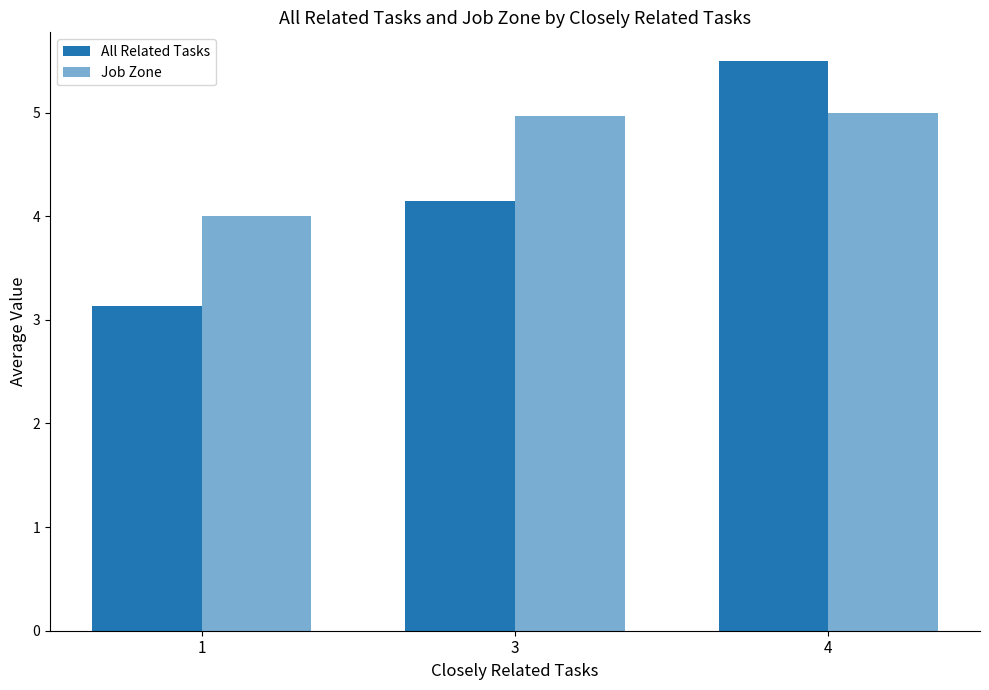

How many groups of bars are there?

3